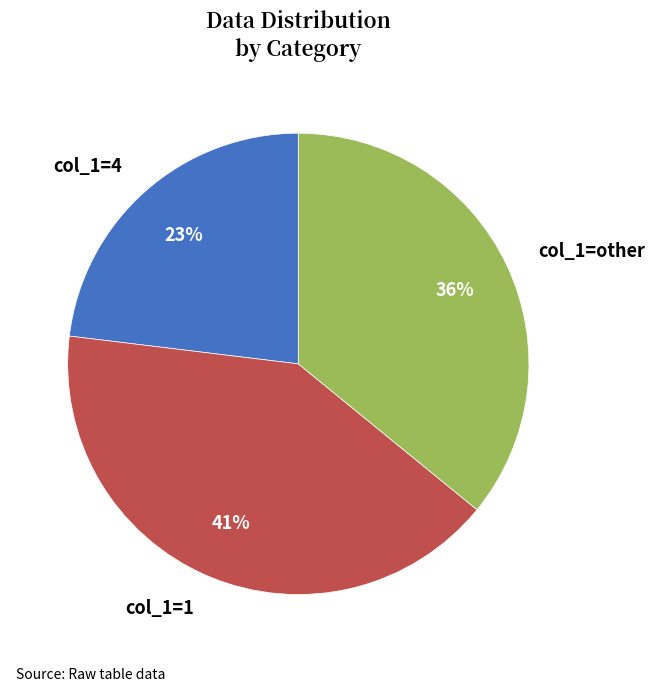

Do col_1=1 and col_1=4 together represent more than half of the pie?

Yes